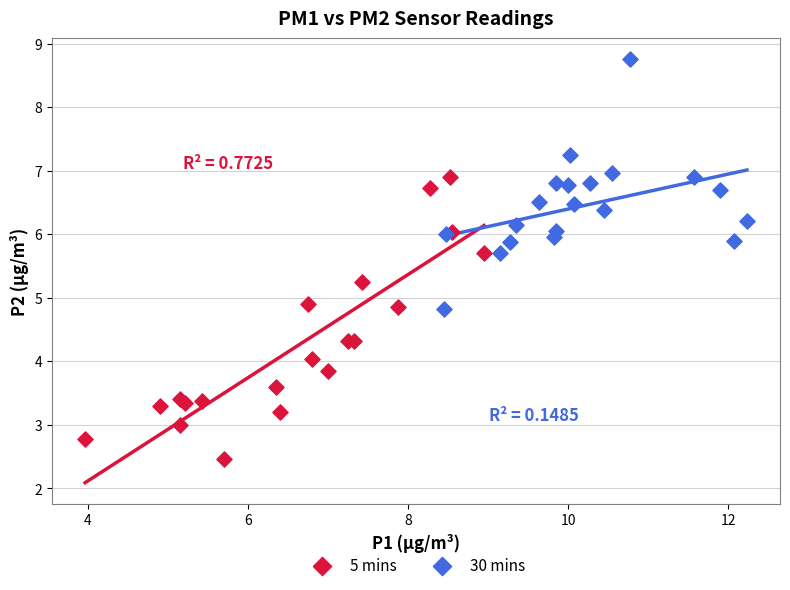

Which series contains the lowest Y value?

5 mins